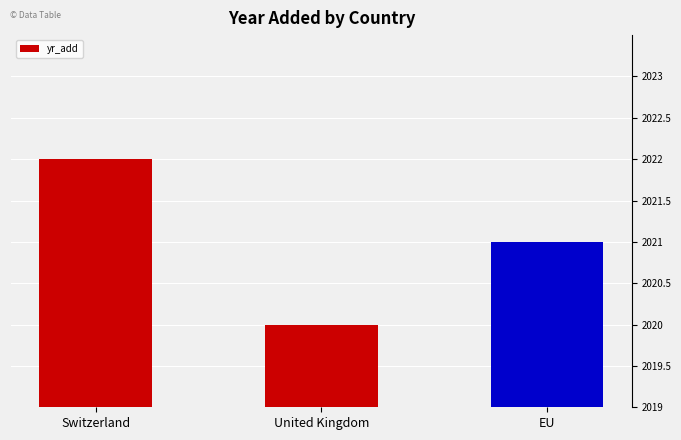

What is the change in value from United Kingdom to EU?

+1